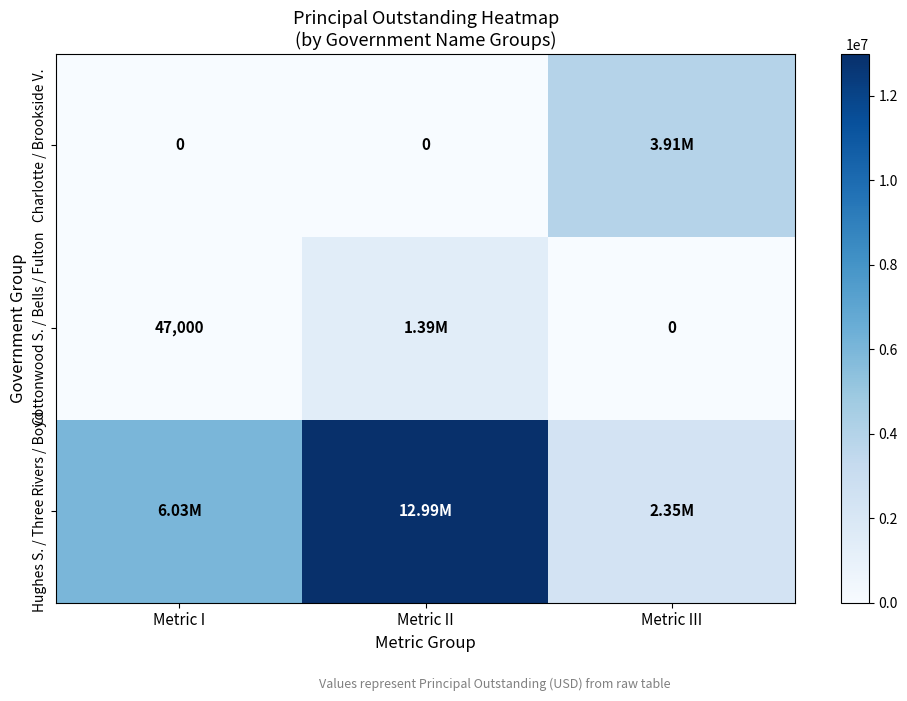

What is the difference between the Cottonwood S. / Bells / Fulton values at Metric I and Metric III?

47000